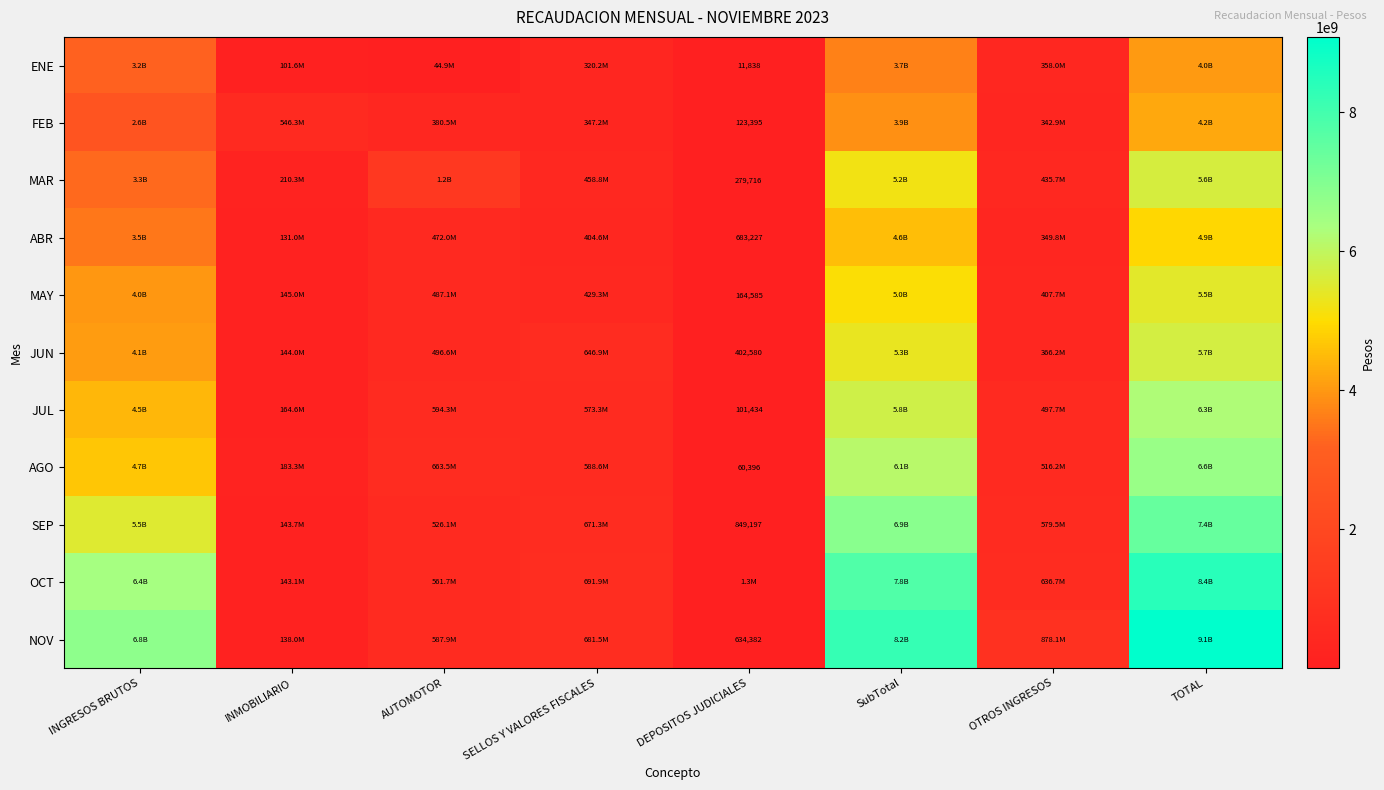

What is the difference between the FEB values at SELLOS Y VALORES FISCALES and AUTOMOTOR?

33335857.5